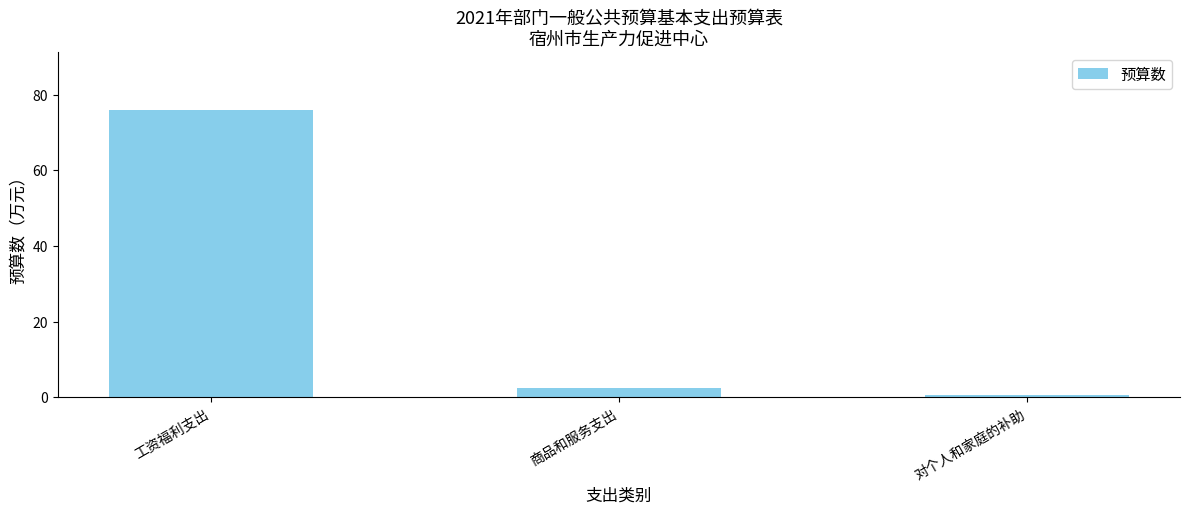

Reading left to right, transcribe all the data shown in this chart.

工资福利支出=76.0	商品和服务支出=2.5	对个人和家庭的补助=0.6